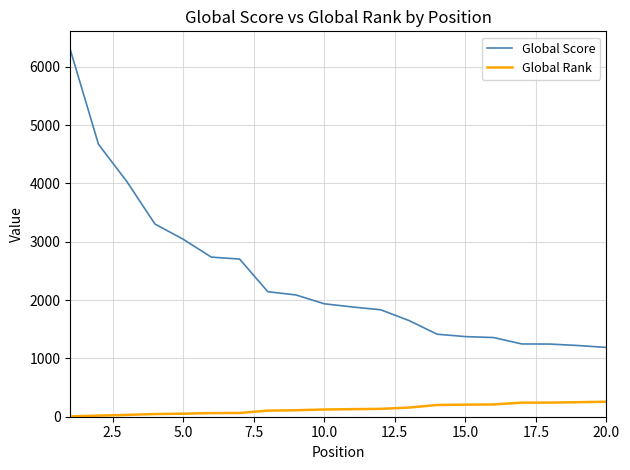

What is the sum of all Global Rank values?

2650